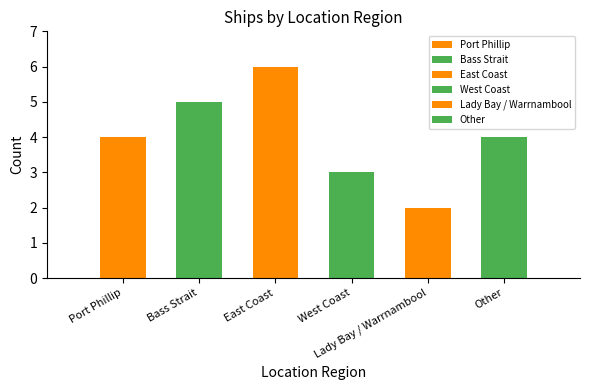

True or false: the data shows 6 at East Coast.

True